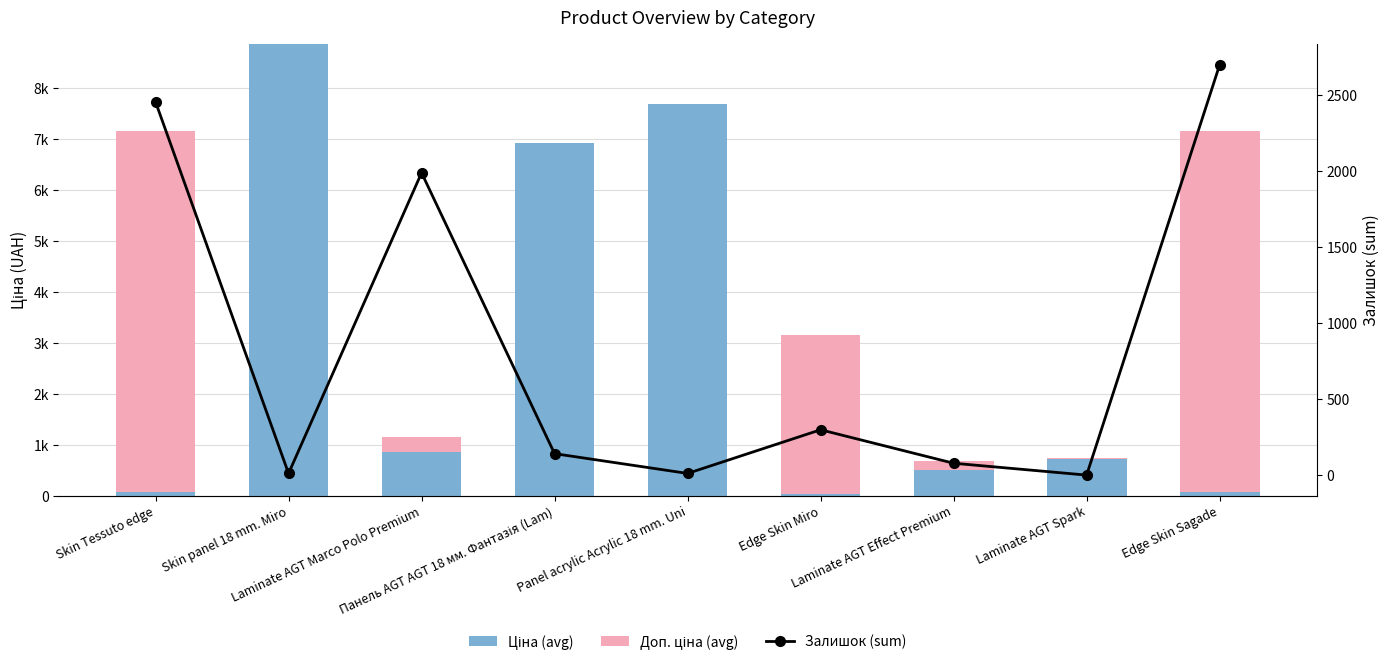

What is the difference between the Ціна (avg) values at Skin panel 18 mm. Miro and Laminate AGT Effect Premium?

8349.4